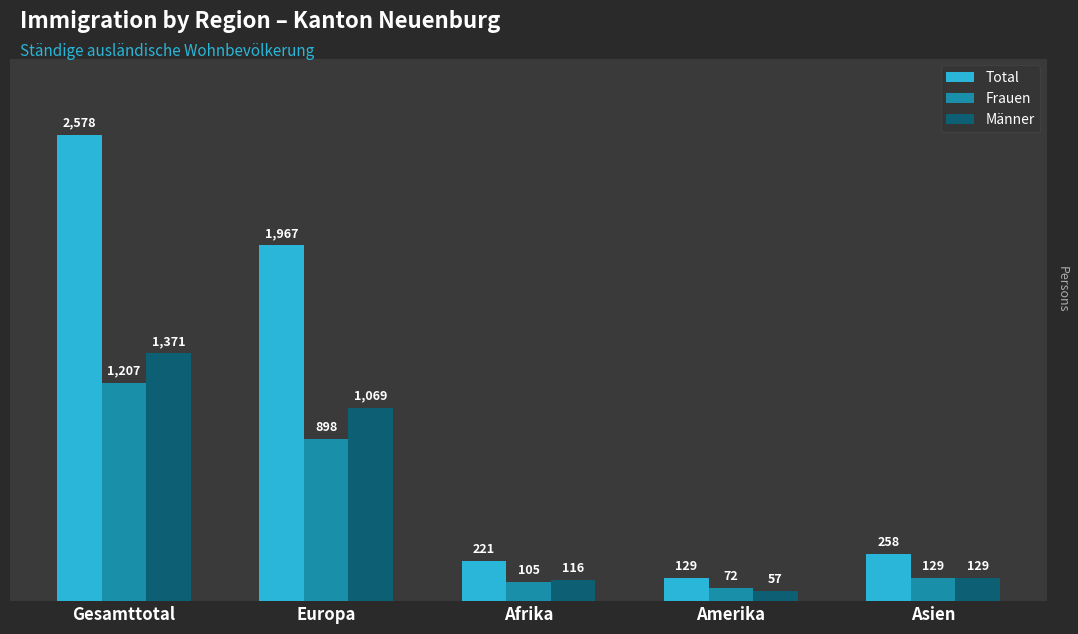

How many bars are there in total?

15